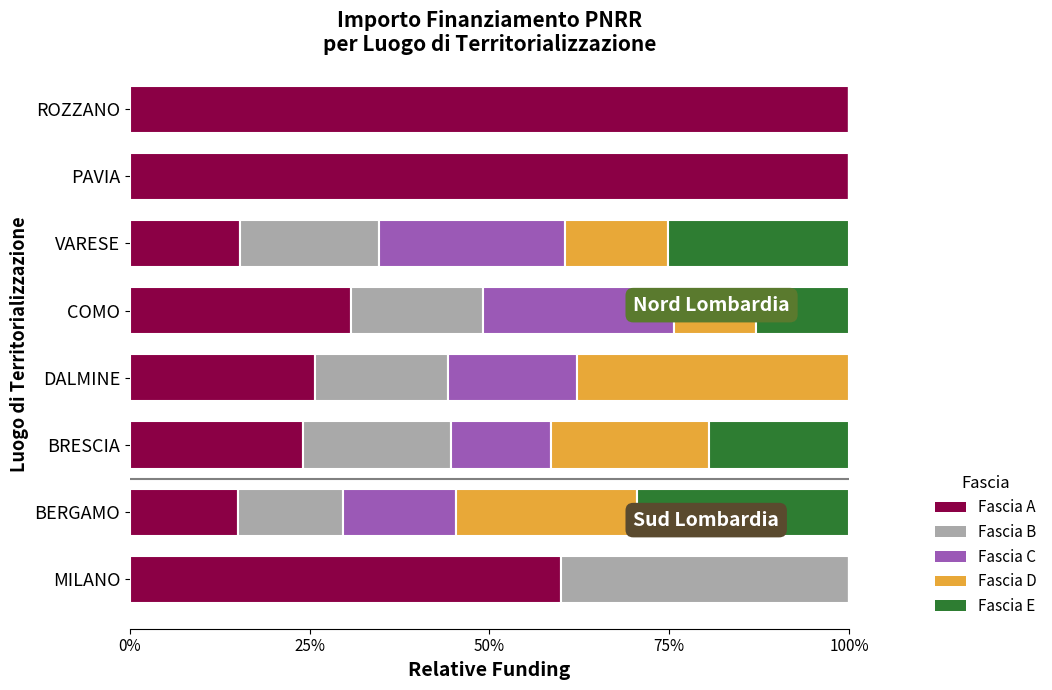

How many data points does each series have?

8